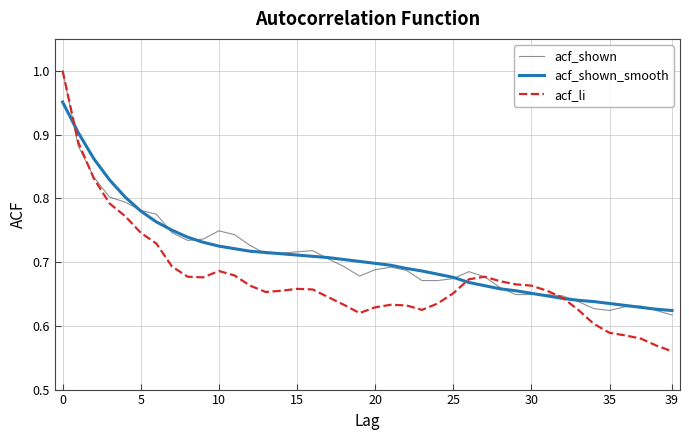

Is this an area chart (filled region under the line)?

No